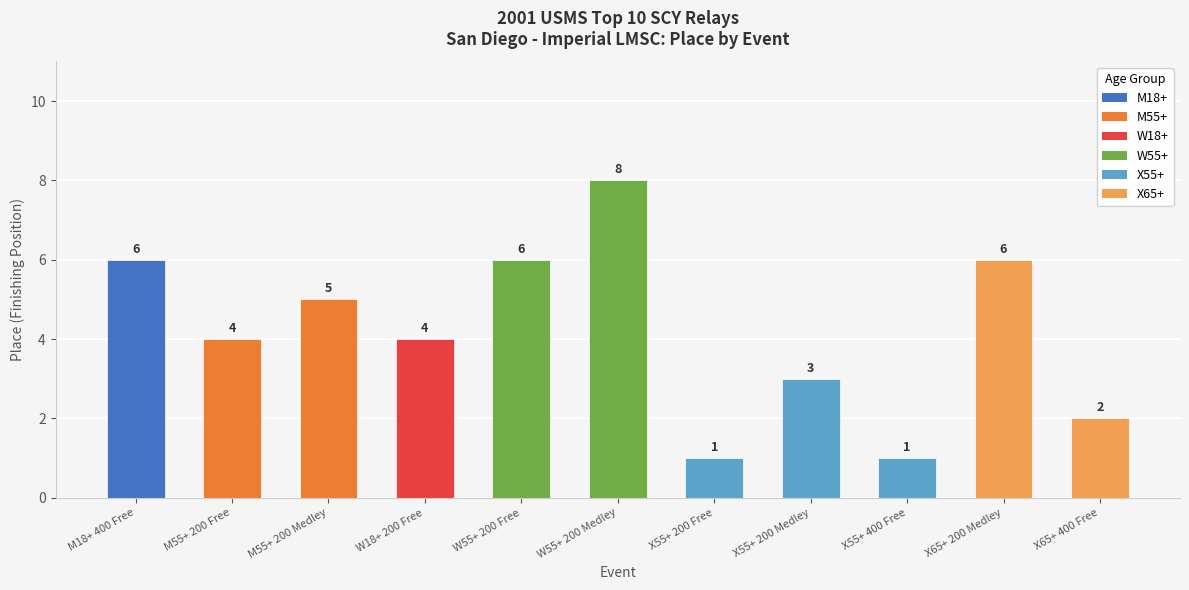

At which label is the value closest to 4?

M55+ 200 Free